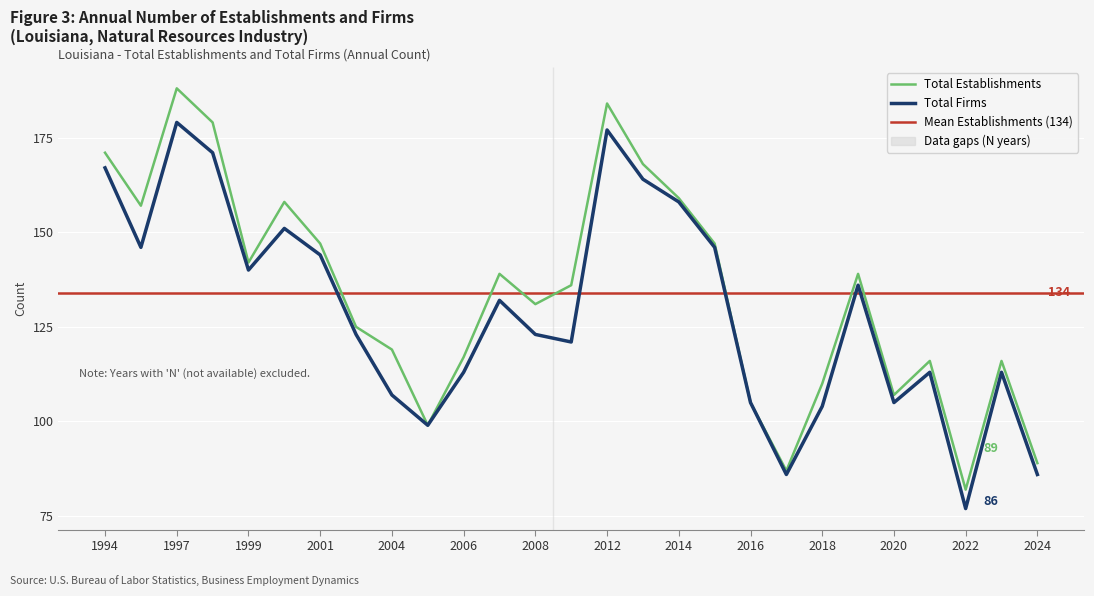

Count the number of categories in the chart.

27